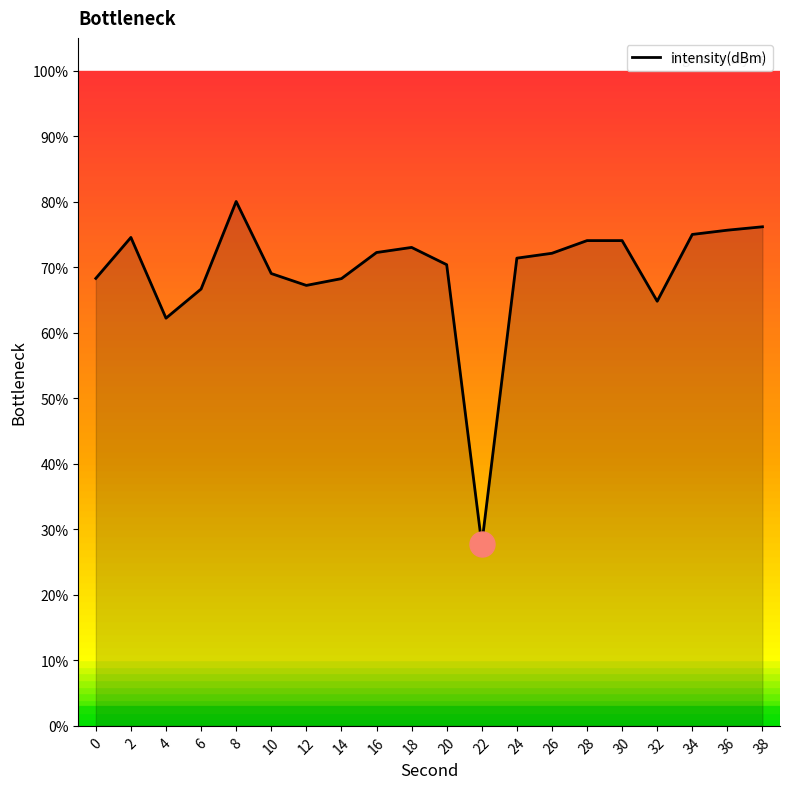

Where is the data nearest to the value 53?

4